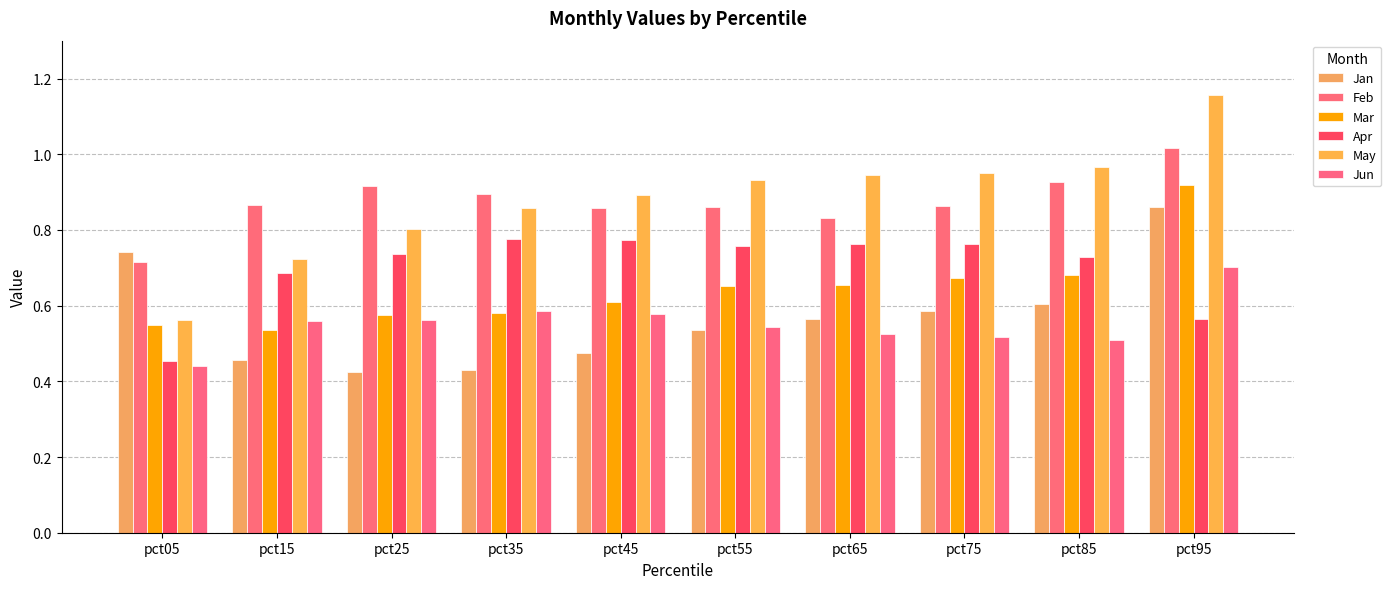

Between pct05 and pct85, which series saw the biggest shift?

May